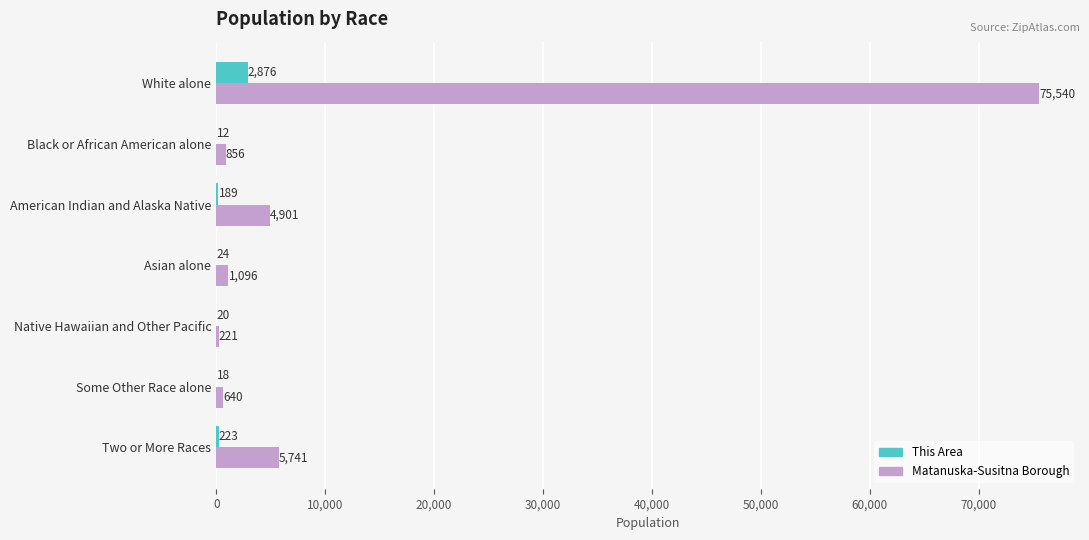

How many series are shown in this chart?

2